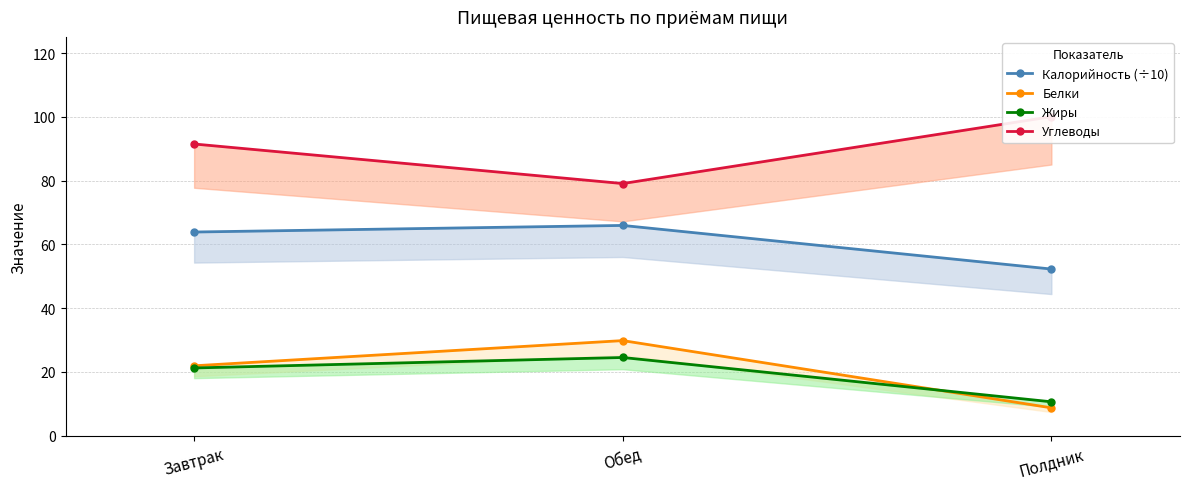

What is the lowest value of the Жиры series?

10.6